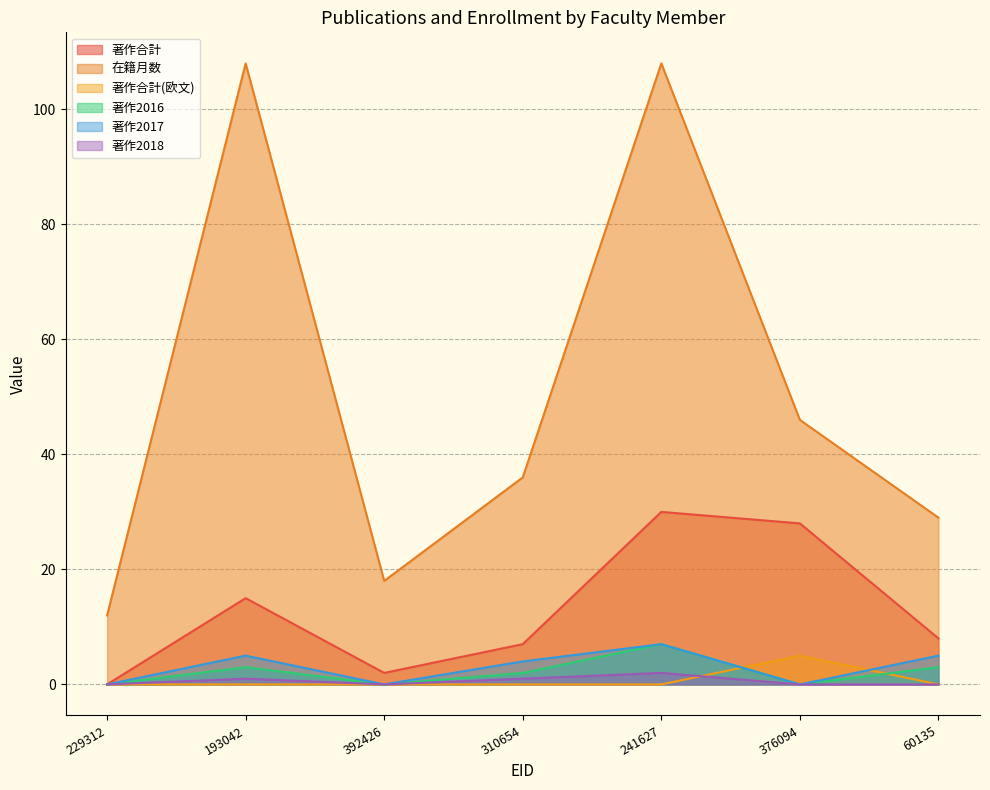

How many lines are shown in the chart?

6